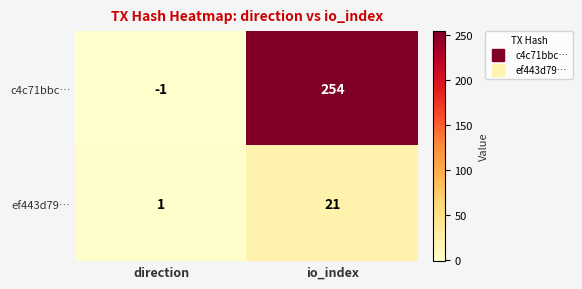

Reading left to right, extract all data points from this chart.

c4c71bbc…: direction=-1	io_index=254
ef443d79…: direction=1	io_index=21